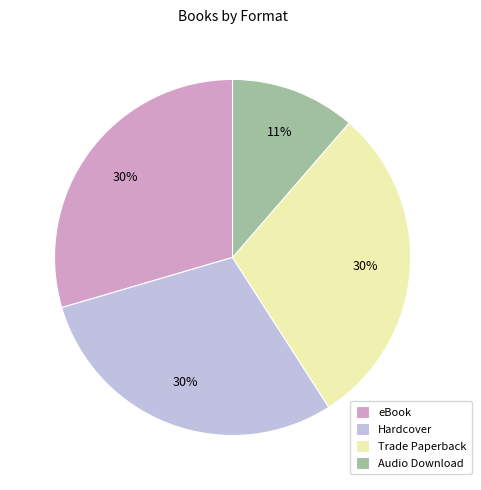

Which category has the smallest portion of the pie?

Audio Download